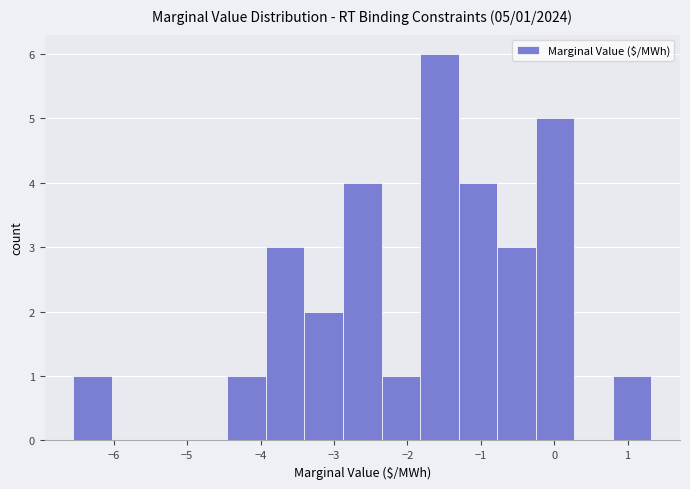

Over which range of the x-axis is the bar tallest?

-1.8 to -1.3